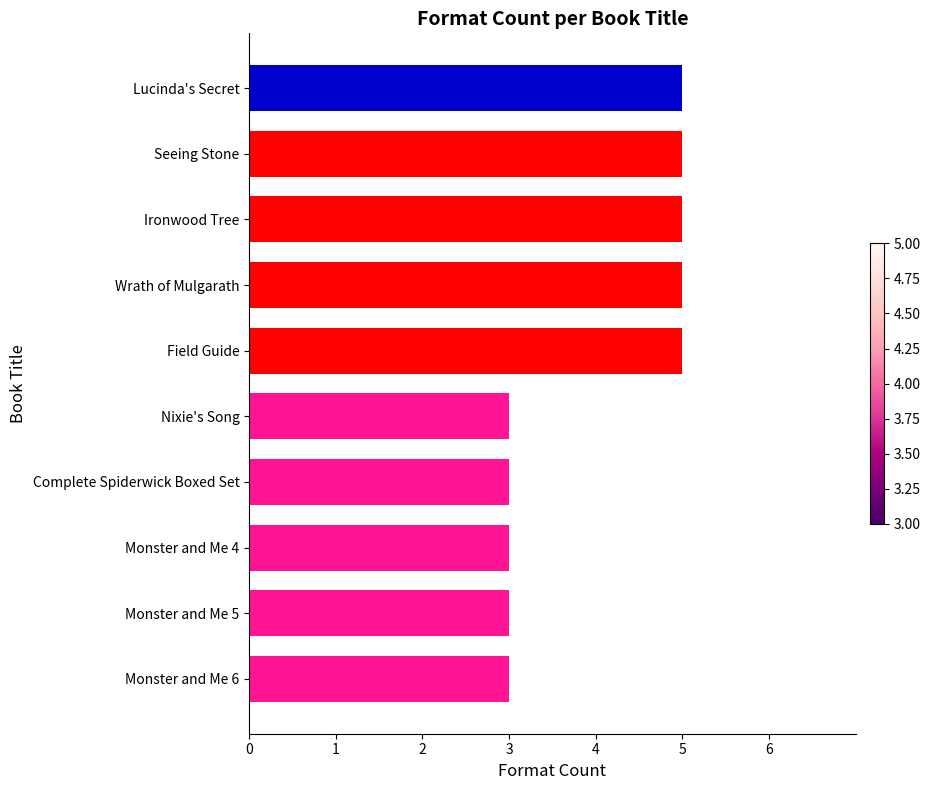

Approximately how many times larger is the value at Lucinda's Secret compared to Wrath of Mulgarath?

1.0